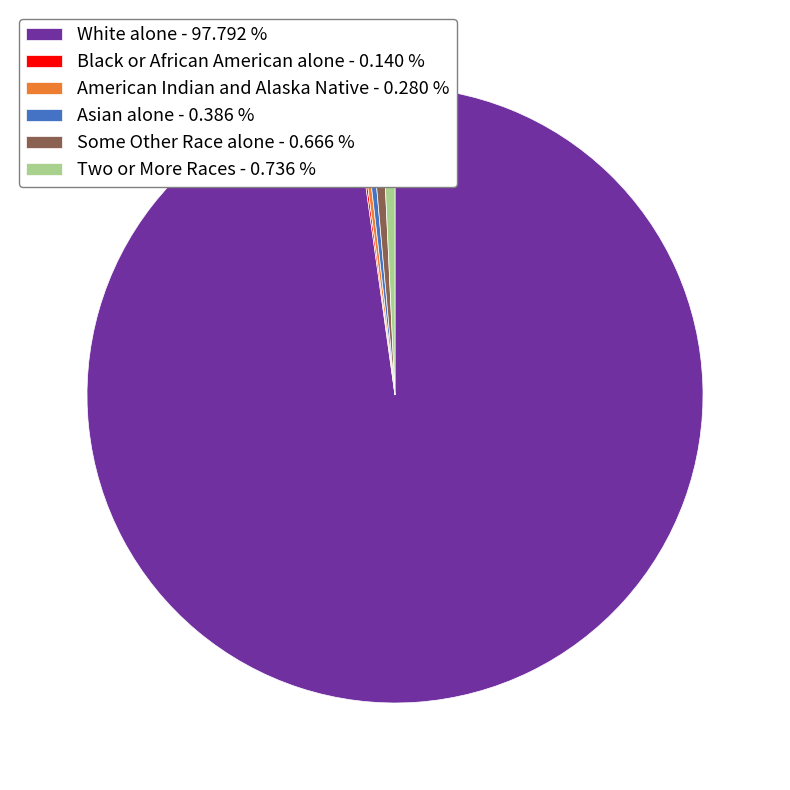

Is White alone - 97.792 % the majority of the pie?

Yes